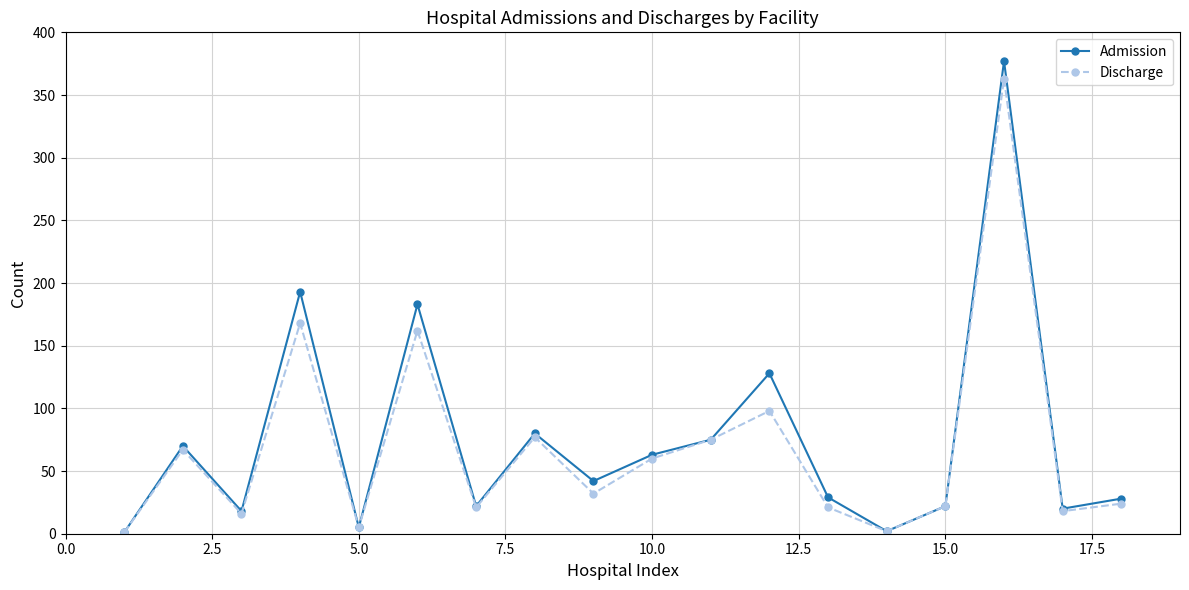

What is the value of the Discharge point at the 9th from the left?

32